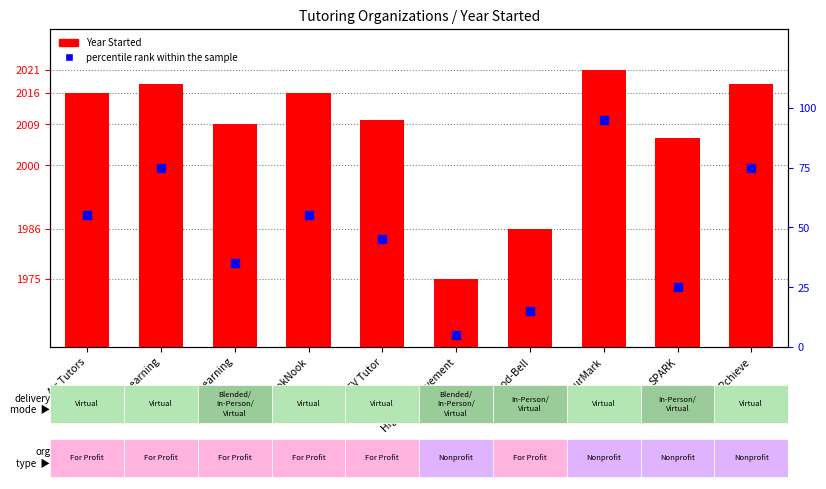

What is the total value across all series at Air Tutors?

2071